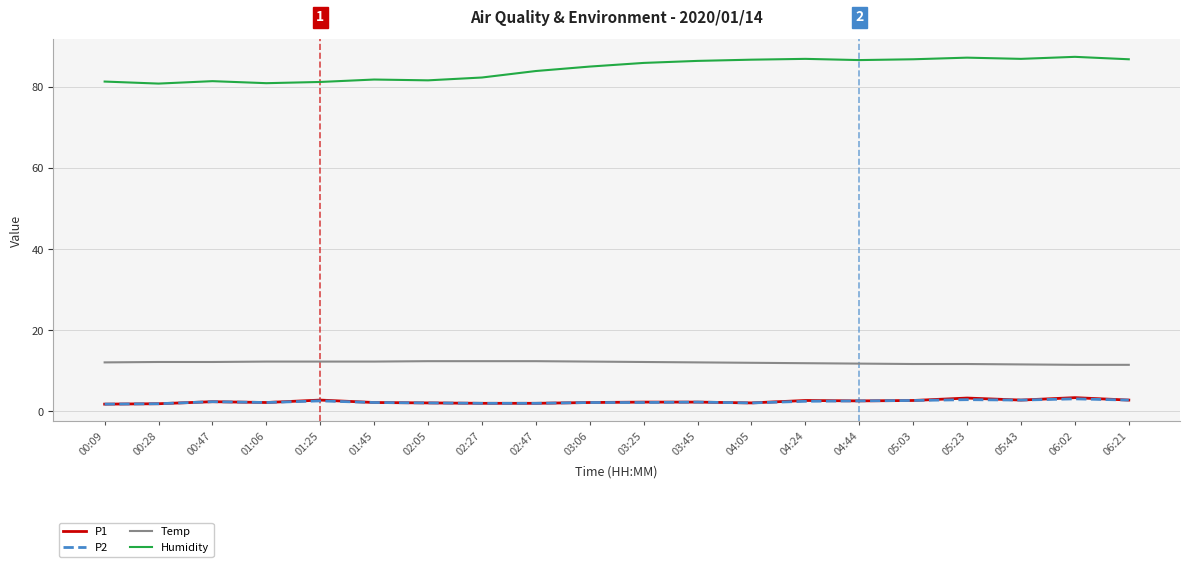

What is the difference between the Temp values at 06:21 and 03:25?

0.7